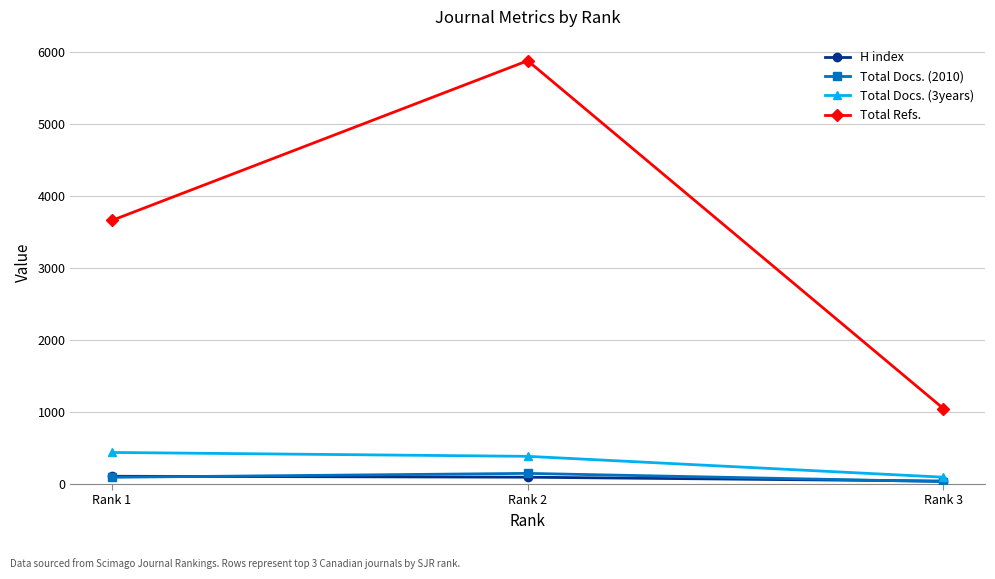

Which series has the largest range (max minus min)?

Total Refs.